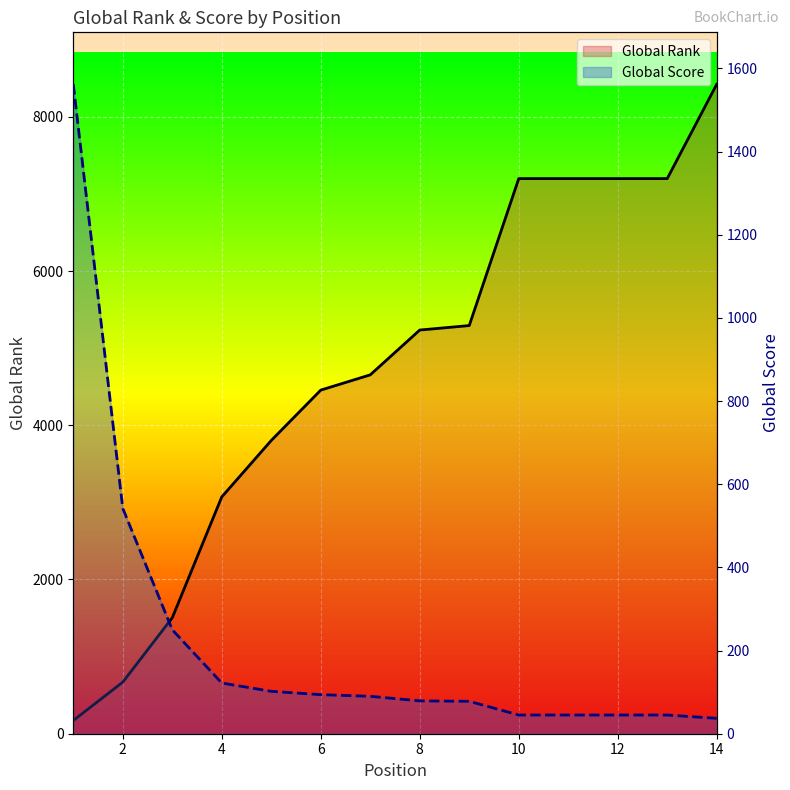

Reading left to right, list all the values displayed in this chart.

Global Rank: 171	669	1504	3071	3803	4456	4654	5235	5293	7199	7199	7199	7199	8422
Global Score: 1562	542	250	122	102	94	90	79	78	45	45	45	45	37